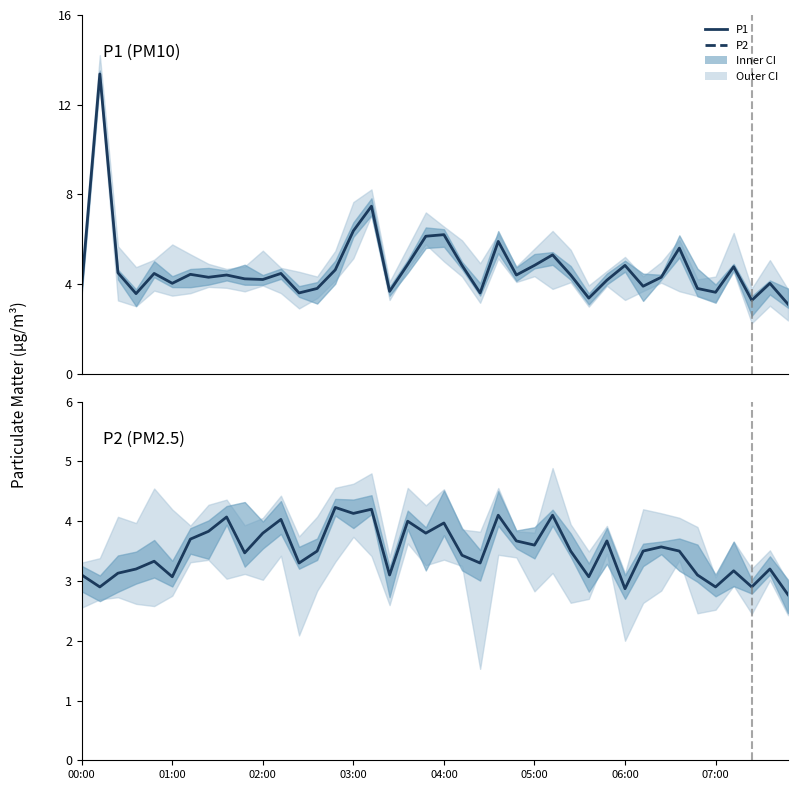

The value of P2 at 05:00 is 6.0. True or false?

False